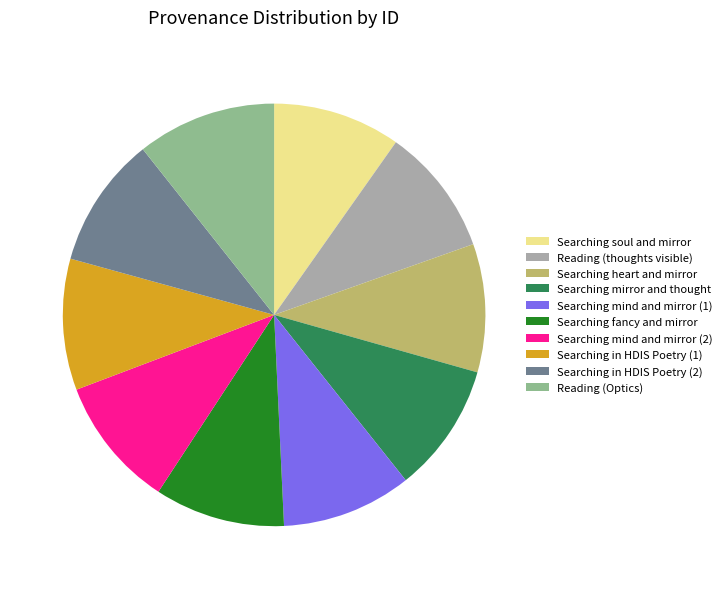

What is the ratio of the value at Searching fancy and mirror to the value at Searching mind and mirror (2)?

1.0